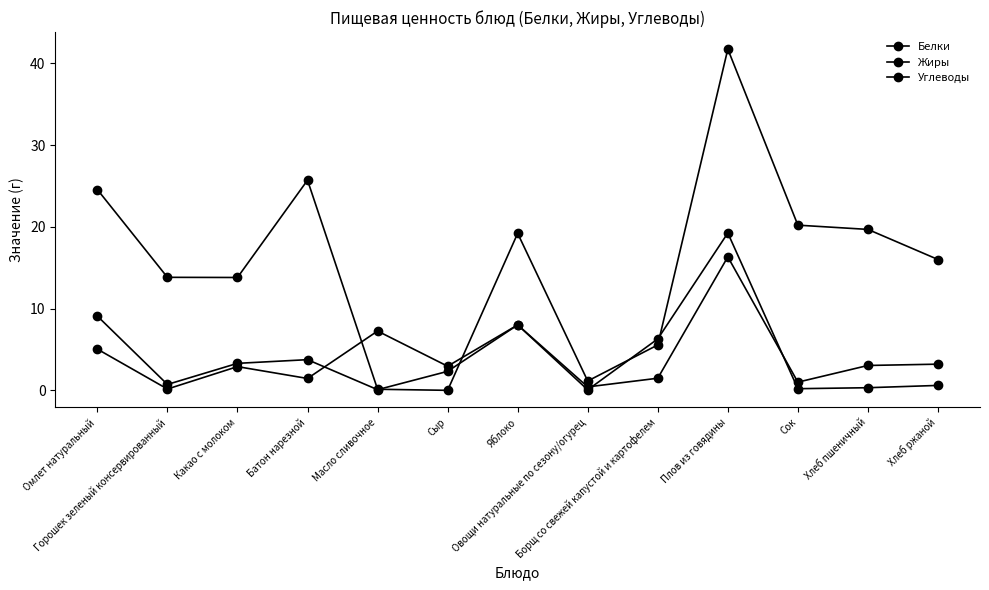

Rank the series by their maximum value, from lowest to highest.

Белки, Жиры, Углеводы